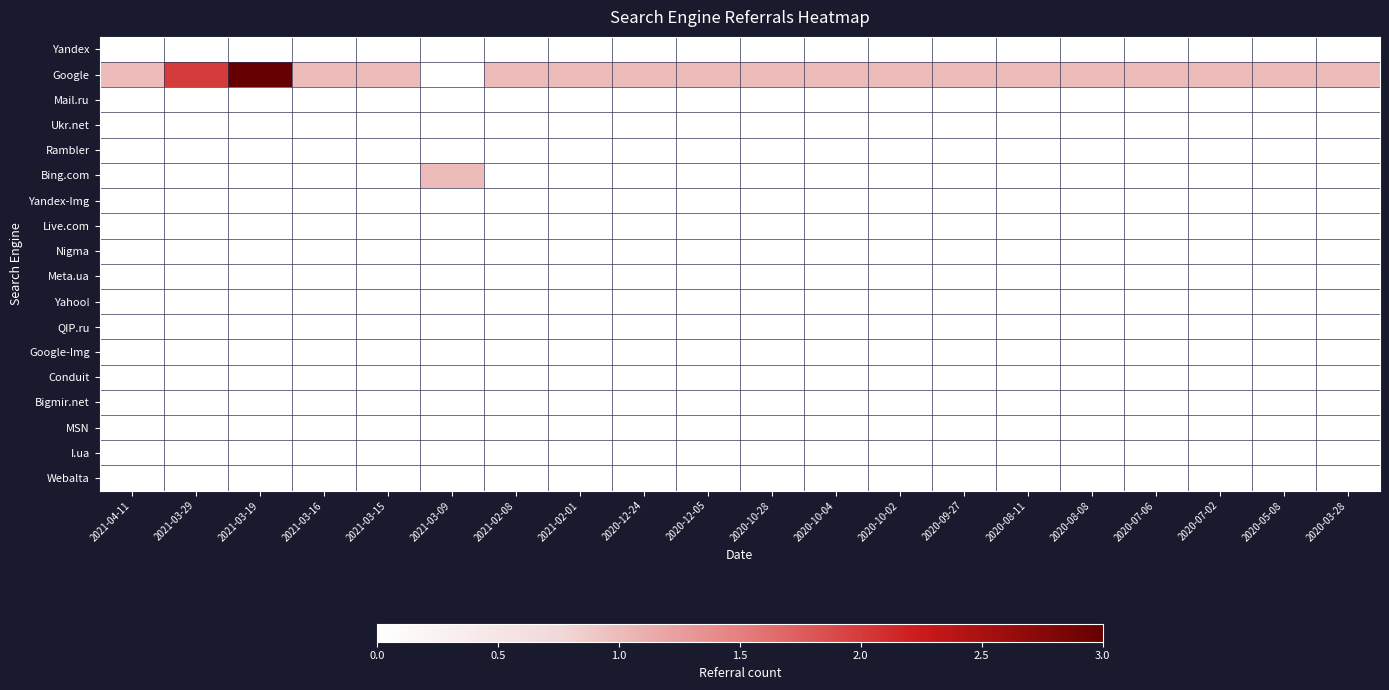

Reading left to right, extract all data points from this chart.

Yandex: 2021-04-11=0	2021-03-29=0	2021-03-19=0	2021-03-16=0	2021-03-15=0	2021-03-09=0	2021-02-08=0	2021-02-01=0	2020-12-24=0	2020-12-05=0	2020-10-28=0	2020-10-04=0	2020-10-02=0	2020-09-27=0	2020-08-11=0	2020-08-08=0	2020-07-06=0	2020-07-02=0	2020-05-08=0	2020-03-28=0
Google: 2021-04-11=1	2021-03-29=2	2021-03-19=3	2021-03-16=1	2021-03-15=1	2021-03-09=0	2021-02-08=1	2021-02-01=1	2020-12-24=1	2020-12-05=1	2020-10-28=1	2020-10-04=1	2020-10-02=1	2020-09-27=1	2020-08-11=1	2020-08-08=1	2020-07-06=1	2020-07-02=1	2020-05-08=1	2020-03-28=1
Mail.ru: 2021-04-11=0	2021-03-29=0	2021-03-19=0	2021-03-16=0	2021-03-15=0	2021-03-09=0	2021-02-08=0	2021-02-01=0	2020-12-24=0	2020-12-05=0	2020-10-28=0	2020-10-04=0	2020-10-02=0	2020-09-27=0	2020-08-11=0	2020-08-08=0	2020-07-06=0	2020-07-02=0	2020-05-08=0	2020-03-28=0
Ukr.net: 2021-04-11=0	2021-03-29=0	2021-03-19=0	2021-03-16=0	2021-03-15=0	2021-03-09=0	2021-02-08=0	2021-02-01=0	2020-12-24=0	2020-12-05=0	2020-10-28=0	2020-10-04=0	2020-10-02=0	2020-09-27=0	2020-08-11=0	2020-08-08=0	2020-07-06=0	2020-07-02=0	2020-05-08=0	2020-03-28=0
Rambler: 2021-04-11=0	2021-03-29=0	2021-03-19=0	2021-03-16=0	2021-03-15=0	2021-03-09=0	2021-02-08=0	2021-02-01=0	2020-12-24=0	2020-12-05=0	2020-10-28=0	2020-10-04=0	2020-10-02=0	2020-09-27=0	2020-08-11=0	2020-08-08=0	2020-07-06=0	2020-07-02=0	2020-05-08=0	2020-03-28=0
Bing.com: 2021-04-11=0	2021-03-29=0	2021-03-19=0	2021-03-16=0	2021-03-15=0	2021-03-09=1	2021-02-08=0	2021-02-01=0	2020-12-24=0	2020-12-05=0	2020-10-28=0	2020-10-04=0	2020-10-02=0	2020-09-27=0	2020-08-11=0	2020-08-08=0	2020-07-06=0	2020-07-02=0	2020-05-08=0	2020-03-28=0
Yandex-Img: 2021-04-11=0	2021-03-29=0	2021-03-19=0	2021-03-16=0	2021-03-15=0	2021-03-09=0	2021-02-08=0	2021-02-01=0	2020-12-24=0	2020-12-05=0	2020-10-28=0	2020-10-04=0	2020-10-02=0	2020-09-27=0	2020-08-11=0	2020-08-08=0	2020-07-06=0	2020-07-02=0	2020-05-08=0	2020-03-28=0
Live.com: 2021-04-11=0	2021-03-29=0	2021-03-19=0	2021-03-16=0	2021-03-15=0	2021-03-09=0	2021-02-08=0	2021-02-01=0	2020-12-24=0	2020-12-05=0	2020-10-28=0	2020-10-04=0	2020-10-02=0	2020-09-27=0	2020-08-11=0	2020-08-08=0	2020-07-06=0	2020-07-02=0	2020-05-08=0	2020-03-28=0
Nigma: 2021-04-11=0	2021-03-29=0	2021-03-19=0	2021-03-16=0	2021-03-15=0	2021-03-09=0	2021-02-08=0	2021-02-01=0	2020-12-24=0	2020-12-05=0	2020-10-28=0	2020-10-04=0	2020-10-02=0	2020-09-27=0	2020-08-11=0	2020-08-08=0	2020-07-06=0	2020-07-02=0	2020-05-08=0	2020-03-28=0
Meta.ua: 2021-04-11=0	2021-03-29=0	2021-03-19=0	2021-03-16=0	2021-03-15=0	2021-03-09=0	2021-02-08=0	2021-02-01=0	2020-12-24=0	2020-12-05=0	2020-10-28=0	2020-10-04=0	2020-10-02=0	2020-09-27=0	2020-08-11=0	2020-08-08=0	2020-07-06=0	2020-07-02=0	2020-05-08=0	2020-03-28=0
Yahoo!: 2021-04-11=0	2021-03-29=0	2021-03-19=0	2021-03-16=0	2021-03-15=0	2021-03-09=0	2021-02-08=0	2021-02-01=0	2020-12-24=0	2020-12-05=0	2020-10-28=0	2020-10-04=0	2020-10-02=0	2020-09-27=0	2020-08-11=0	2020-08-08=0	2020-07-06=0	2020-07-02=0	2020-05-08=0	2020-03-28=0
QIP.ru: 2021-04-11=0	2021-03-29=0	2021-03-19=0	2021-03-16=0	2021-03-15=0	2021-03-09=0	2021-02-08=0	2021-02-01=0	2020-12-24=0	2020-12-05=0	2020-10-28=0	2020-10-04=0	2020-10-02=0	2020-09-27=0	2020-08-11=0	2020-08-08=0	2020-07-06=0	2020-07-02=0	2020-05-08=0	2020-03-28=0
Google-Img: 2021-04-11=0	2021-03-29=0	2021-03-19=0	2021-03-16=0	2021-03-15=0	2021-03-09=0	2021-02-08=0	2021-02-01=0	2020-12-24=0	2020-12-05=0	2020-10-28=0	2020-10-04=0	2020-10-02=0	2020-09-27=0	2020-08-11=0	2020-08-08=0	2020-07-06=0	2020-07-02=0	2020-05-08=0	2020-03-28=0
Conduit: 2021-04-11=0	2021-03-29=0	2021-03-19=0	2021-03-16=0	2021-03-15=0	2021-03-09=0	2021-02-08=0	2021-02-01=0	2020-12-24=0	2020-12-05=0	2020-10-28=0	2020-10-04=0	2020-10-02=0	2020-09-27=0	2020-08-11=0	2020-08-08=0	2020-07-06=0	2020-07-02=0	2020-05-08=0	2020-03-28=0
Bigmir.net: 2021-04-11=0	2021-03-29=0	2021-03-19=0	2021-03-16=0	2021-03-15=0	2021-03-09=0	2021-02-08=0	2021-02-01=0	2020-12-24=0	2020-12-05=0	2020-10-28=0	2020-10-04=0	2020-10-02=0	2020-09-27=0	2020-08-11=0	2020-08-08=0	2020-07-06=0	2020-07-02=0	2020-05-08=0	2020-03-28=0
MSN: 2021-04-11=0	2021-03-29=0	2021-03-19=0	2021-03-16=0	2021-03-15=0	2021-03-09=0	2021-02-08=0	2021-02-01=0	2020-12-24=0	2020-12-05=0	2020-10-28=0	2020-10-04=0	2020-10-02=0	2020-09-27=0	2020-08-11=0	2020-08-08=0	2020-07-06=0	2020-07-02=0	2020-05-08=0	2020-03-28=0
I.ua: 2021-04-11=0	2021-03-29=0	2021-03-19=0	2021-03-16=0	2021-03-15=0	2021-03-09=0	2021-02-08=0	2021-02-01=0	2020-12-24=0	2020-12-05=0	2020-10-28=0	2020-10-04=0	2020-10-02=0	2020-09-27=0	2020-08-11=0	2020-08-08=0	2020-07-06=0	2020-07-02=0	2020-05-08=0	2020-03-28=0
Webalta: 2021-04-11=0	2021-03-29=0	2021-03-19=0	2021-03-16=0	2021-03-15=0	2021-03-09=0	2021-02-08=0	2021-02-01=0	2020-12-24=0	2020-12-05=0	2020-10-28=0	2020-10-04=0	2020-10-02=0	2020-09-27=0	2020-08-11=0	2020-08-08=0	2020-07-06=0	2020-07-02=0	2020-05-08=0	2020-03-28=0